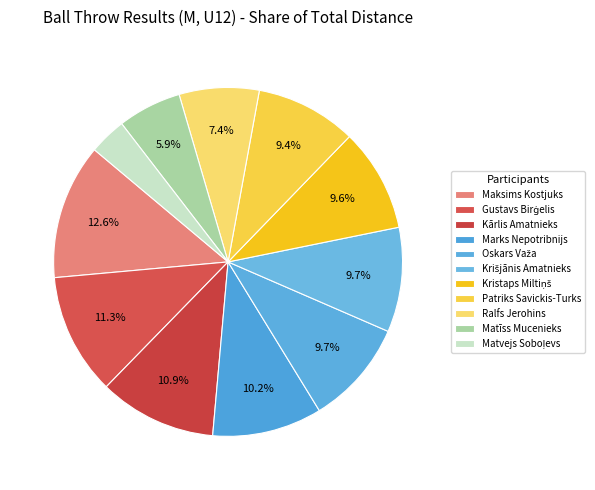

Between Oskars Važa and Ralfs Jerohins, which is larger?

Oskars Važa